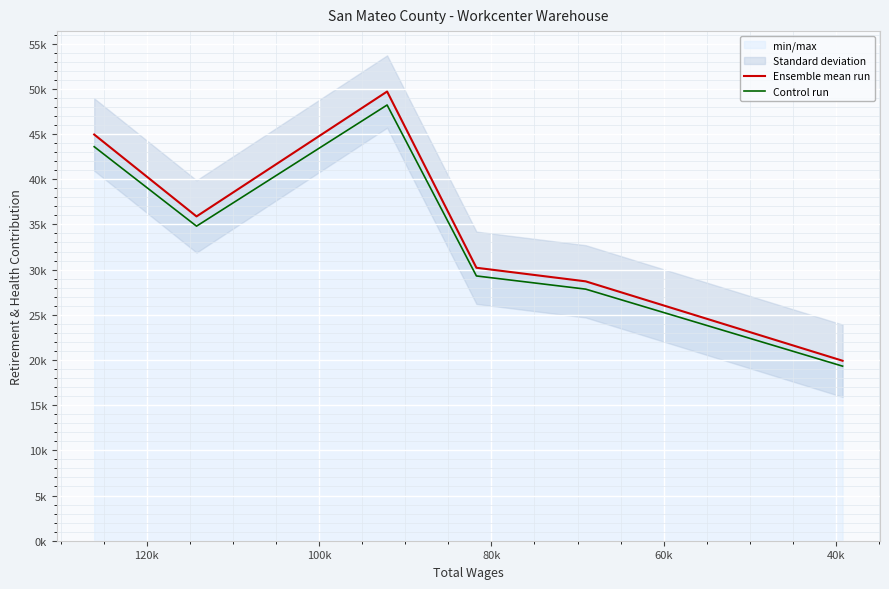

Is the value of Ensemble mean run at 120k greater than the value of Control run at 100k?

No